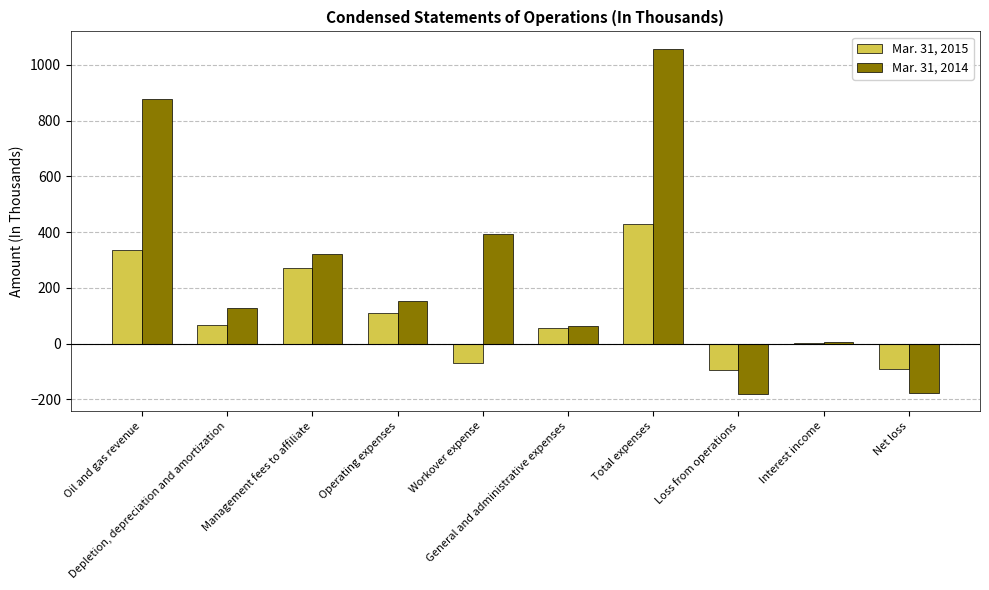

Is the value of Mar. 31, 2015 at Management fees to affiliate greater than the value of Mar. 31, 2014 at Oil and gas revenue?

No